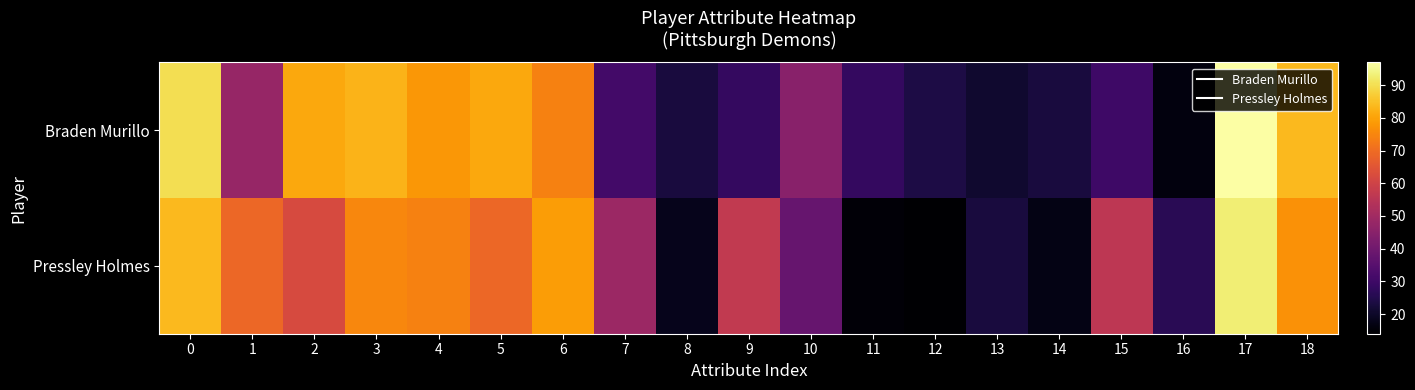

Which category has the lowest value across all series?

12